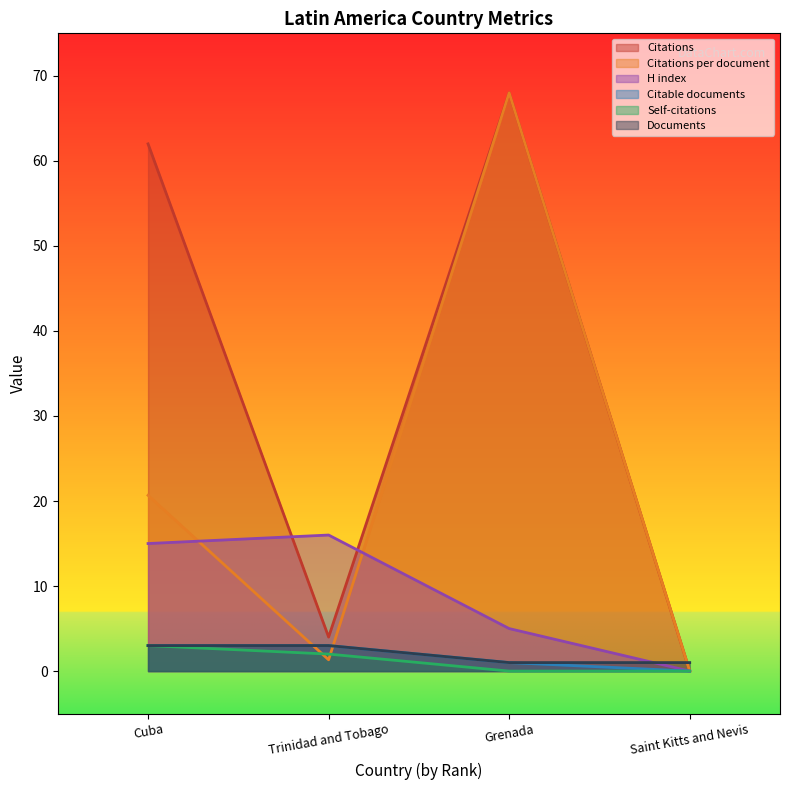

What is the sum of the Documents values at Cuba and Saint Kitts and Nevis?

4.0